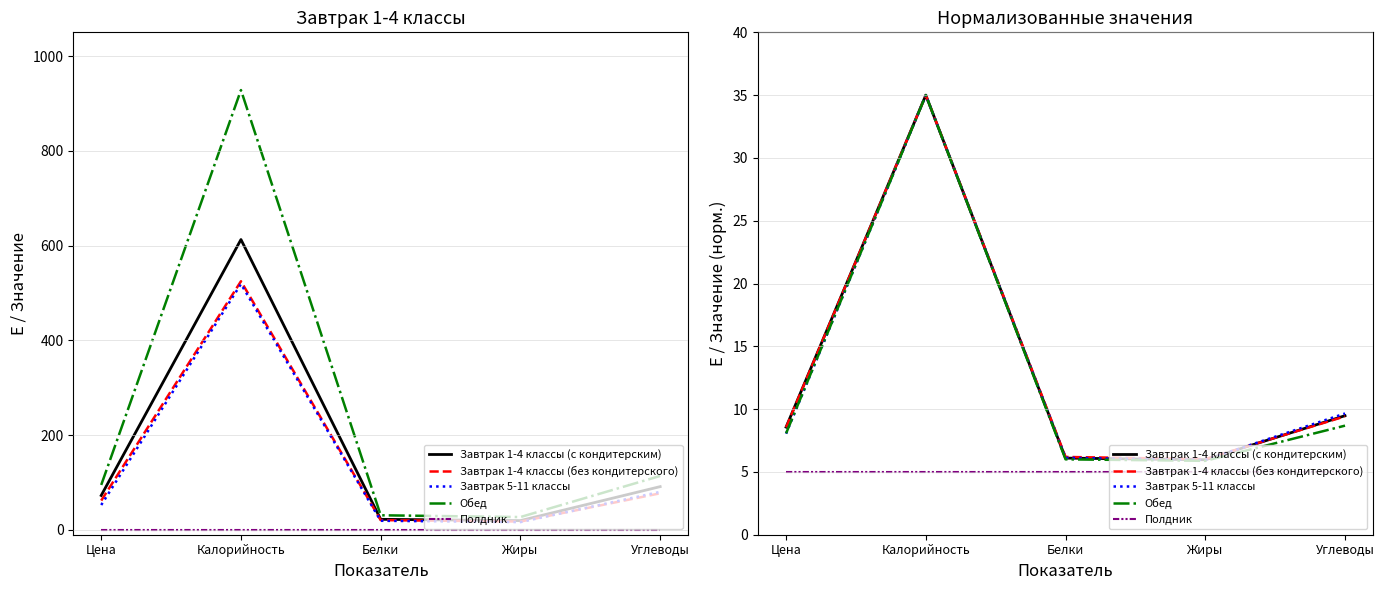

The value of Завтрак 1-4 классы (с кондитерским) at Углеводы is 4.8. True or false?

False